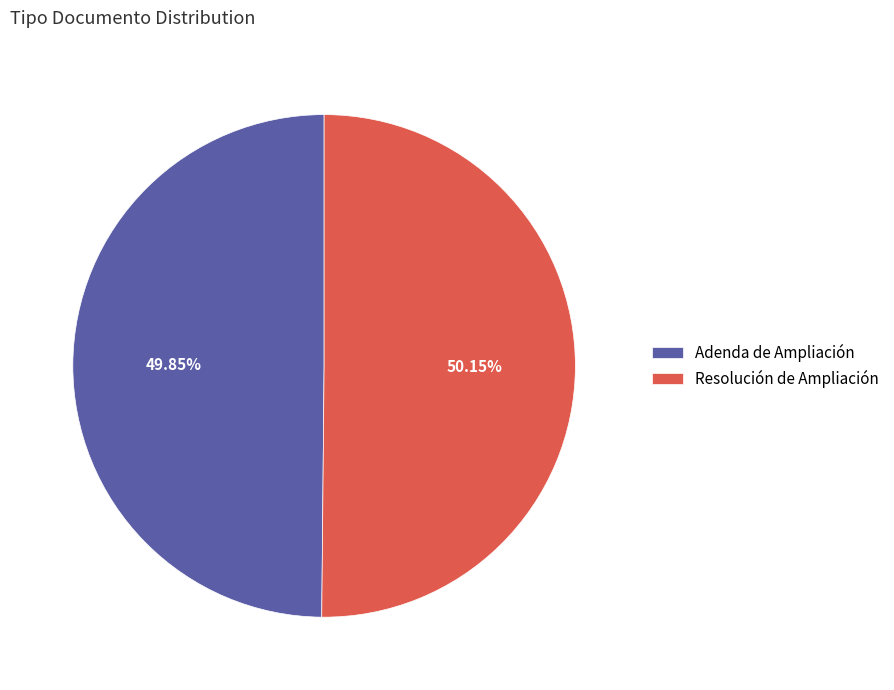

Approximately how many times larger is the value at Adenda de Ampliación compared to Resolución de Ampliación?

1.0